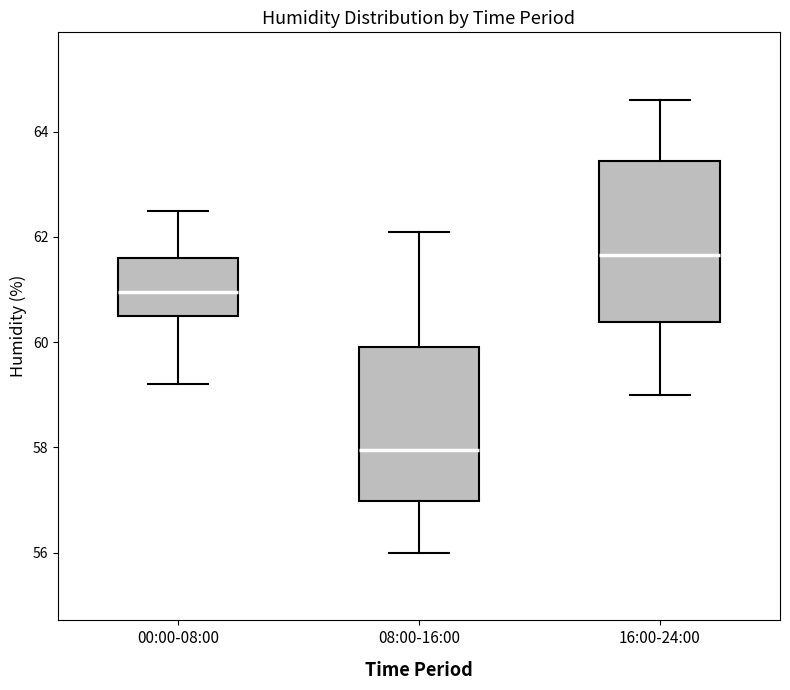

Where is the lower edge of the box for 16:00-24:00 on the y-axis? The values are not printed on the chart, so give them approximately, as read against the axis.

60.4